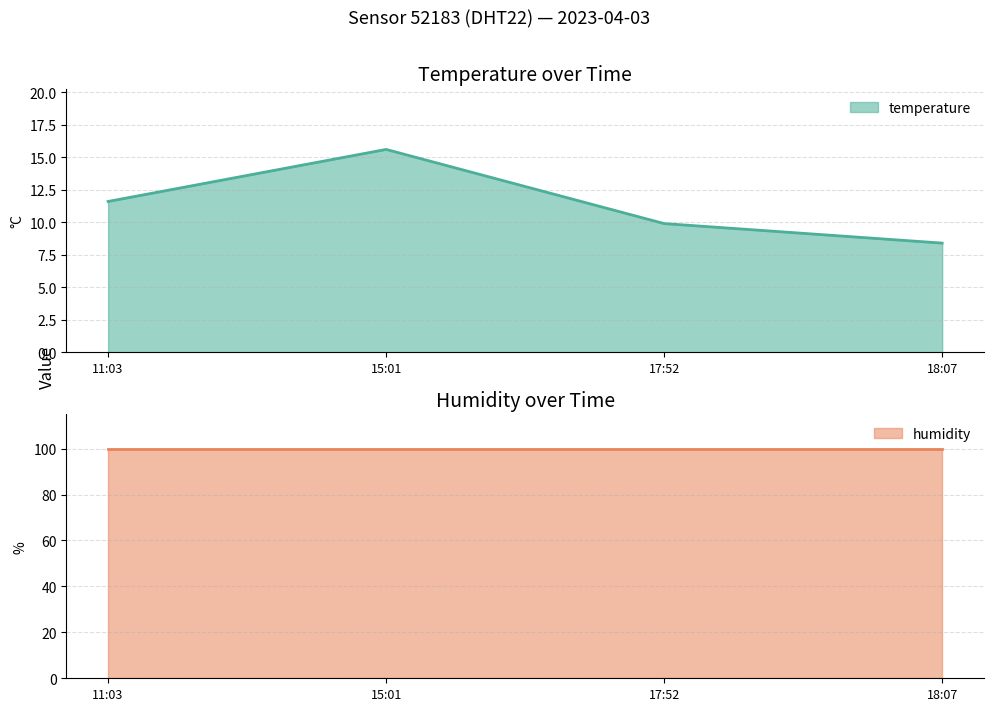

True or false: temperature has more than 2 interior local peaks.

False